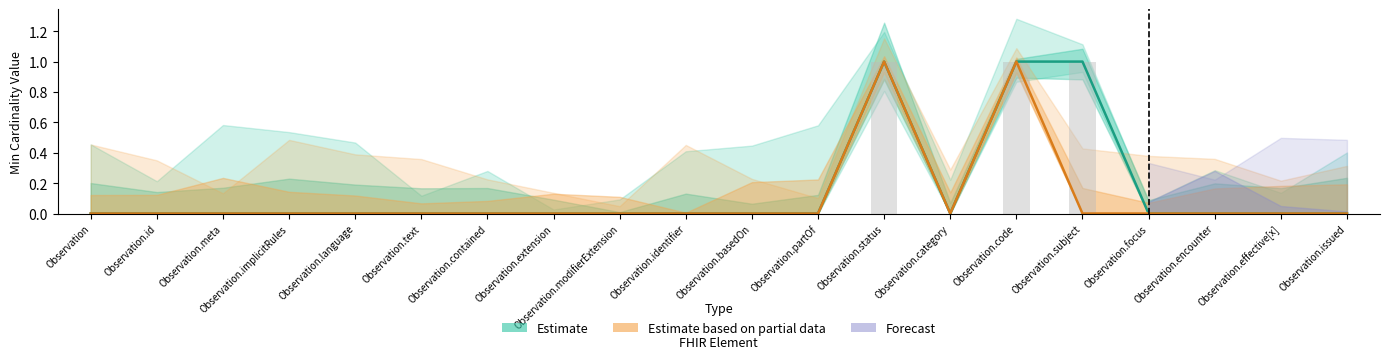

Which series has the widest spread of values?

Estimate